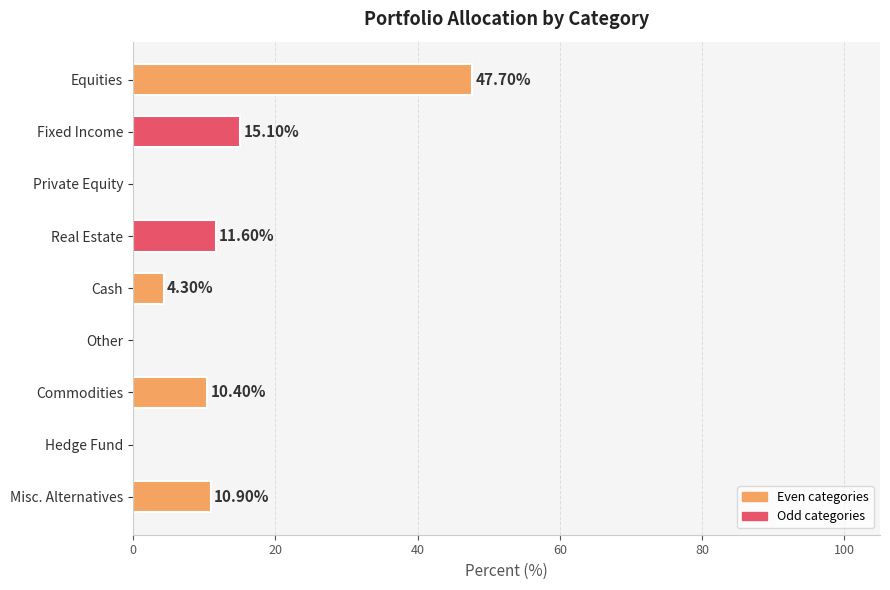

What is the sum of all values?

100.0